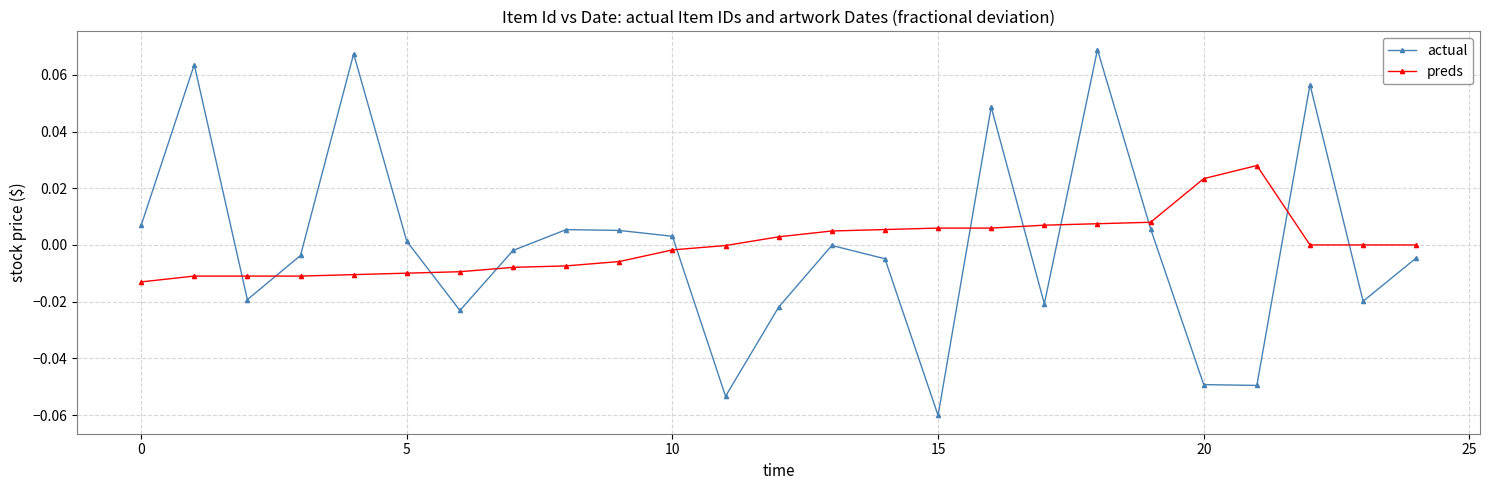

Which series ends up on top after the final intersection of preds and actual?

preds